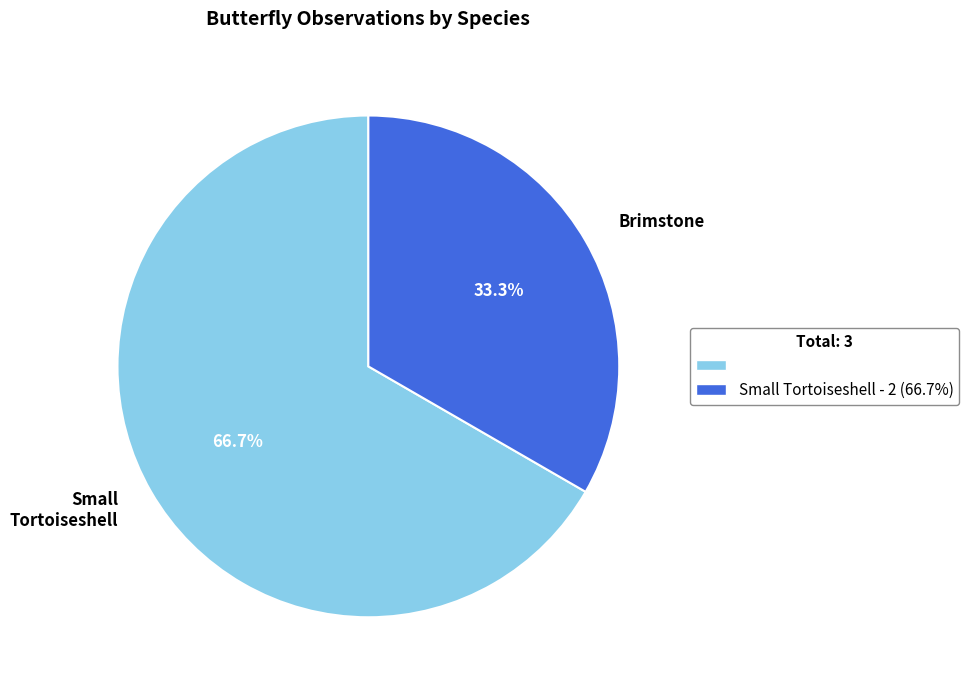

How many slices are in this pie chart?

2